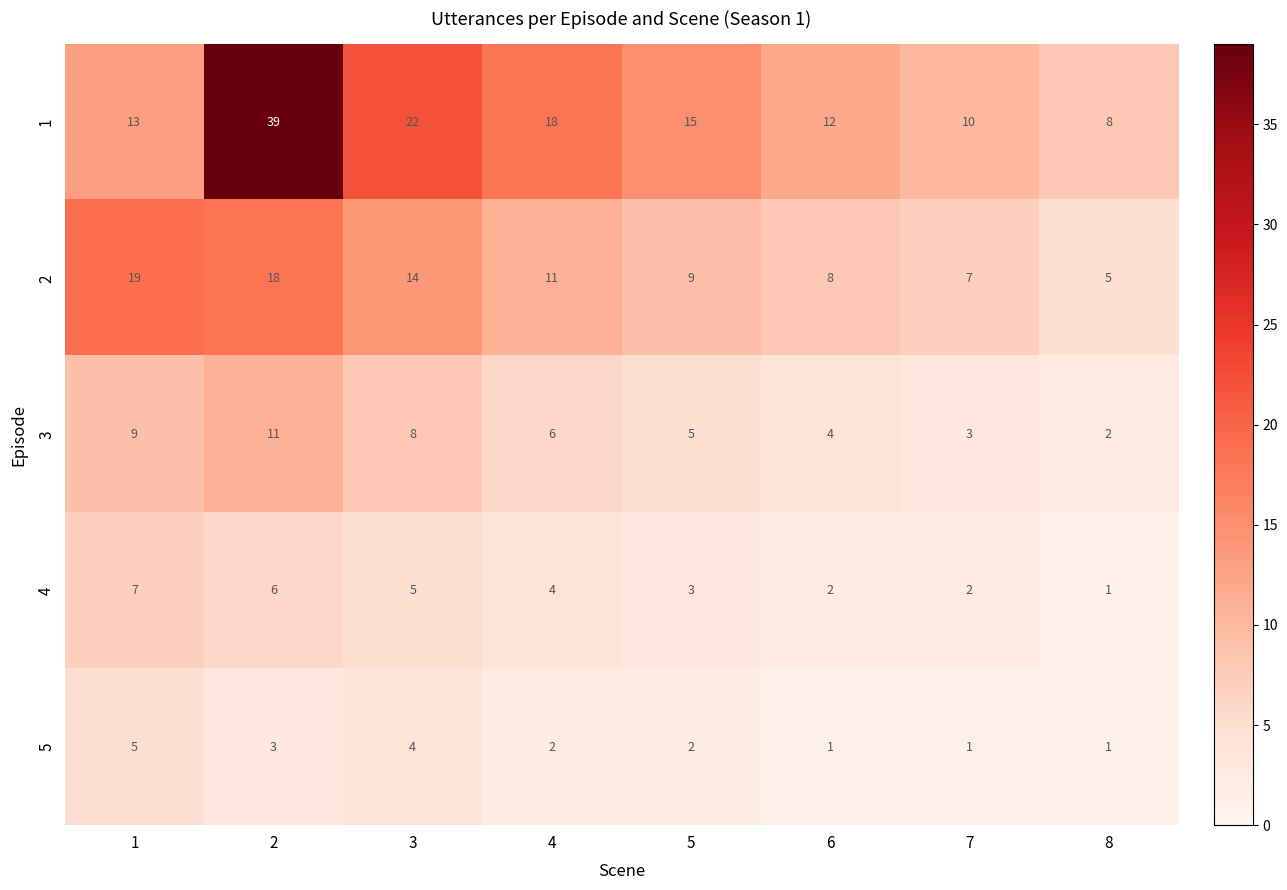

Count the number of data series in this chart.

5